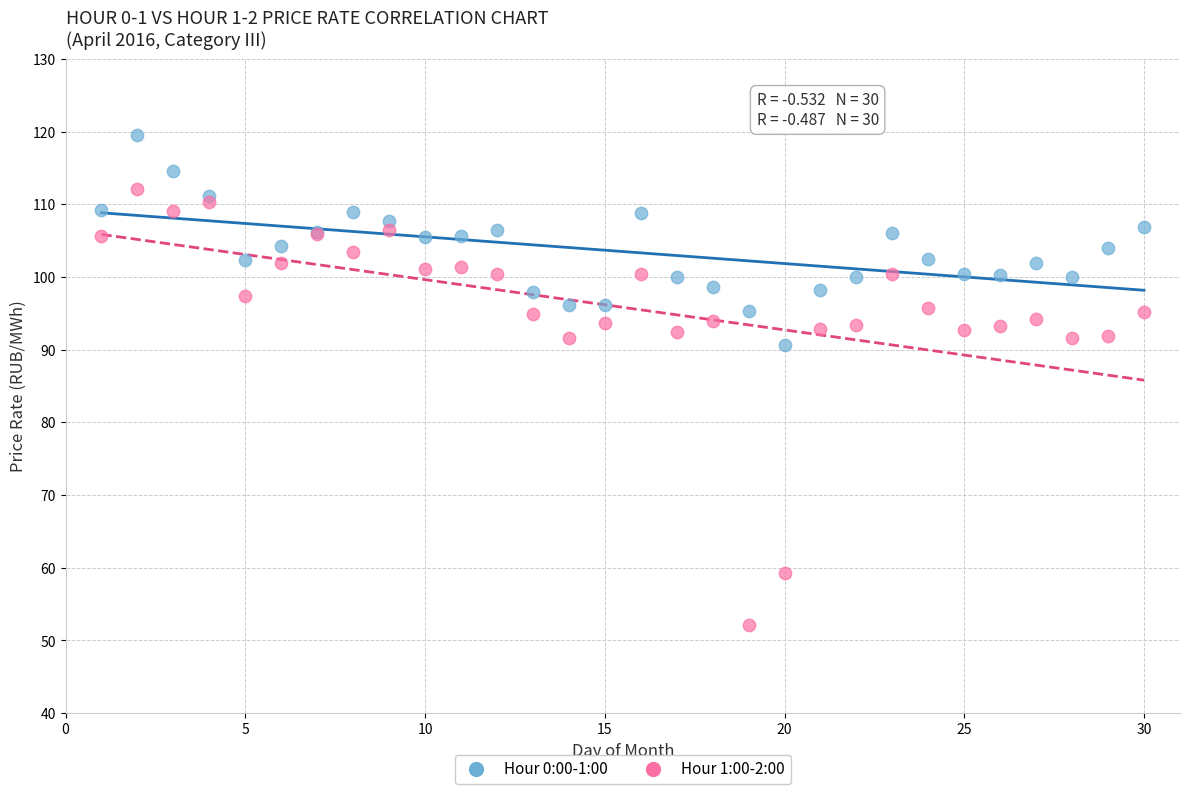

In the Hour 1:00-2:00 series, what Y value is closest to 82?

91.6